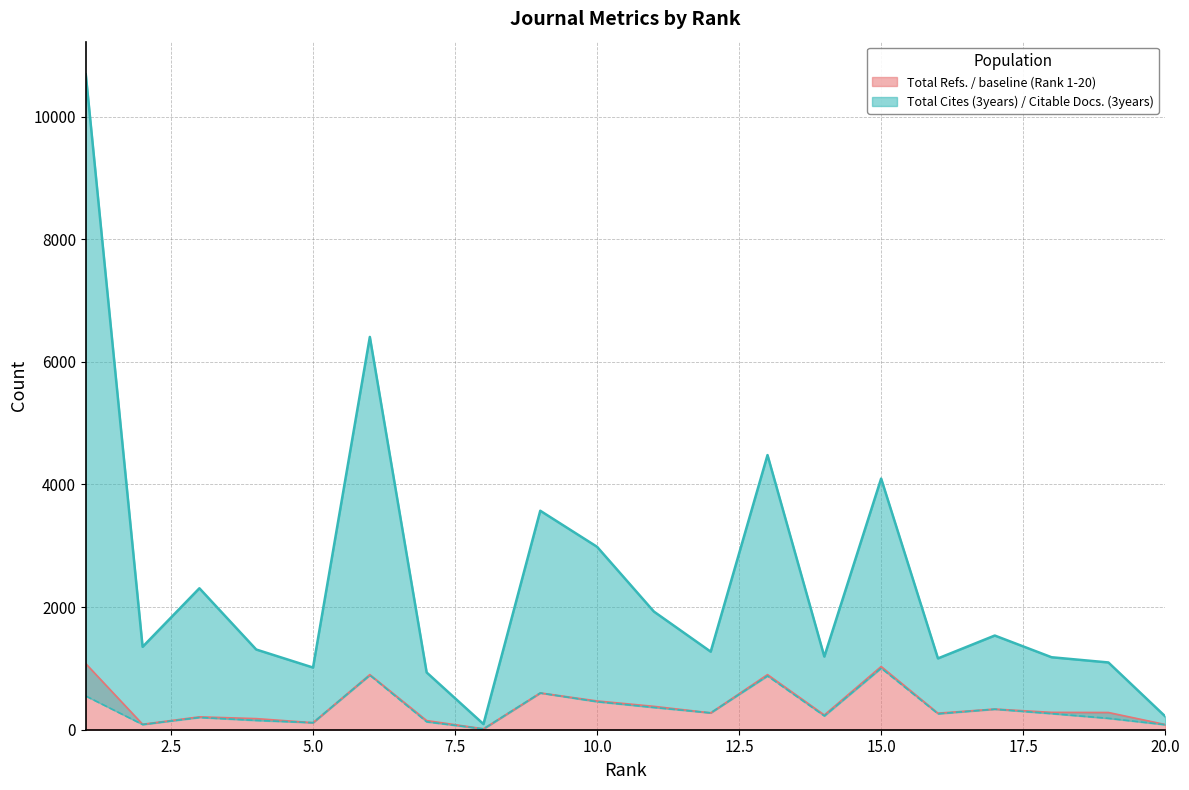

The value of Total Cites (3years) at 18 is 1182. True or false?

True